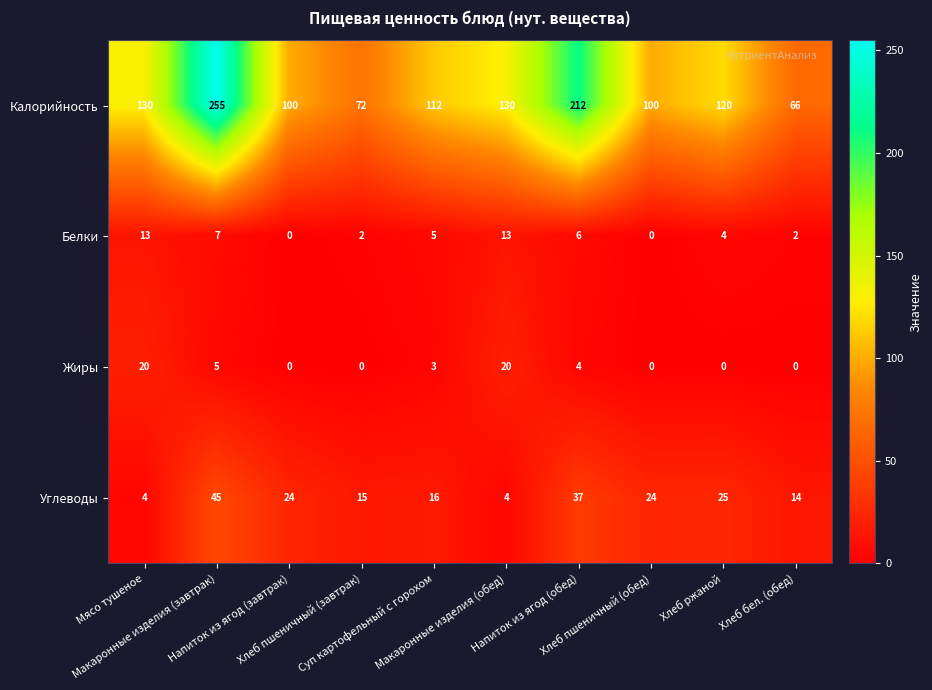

What is the greatest value displayed?

255